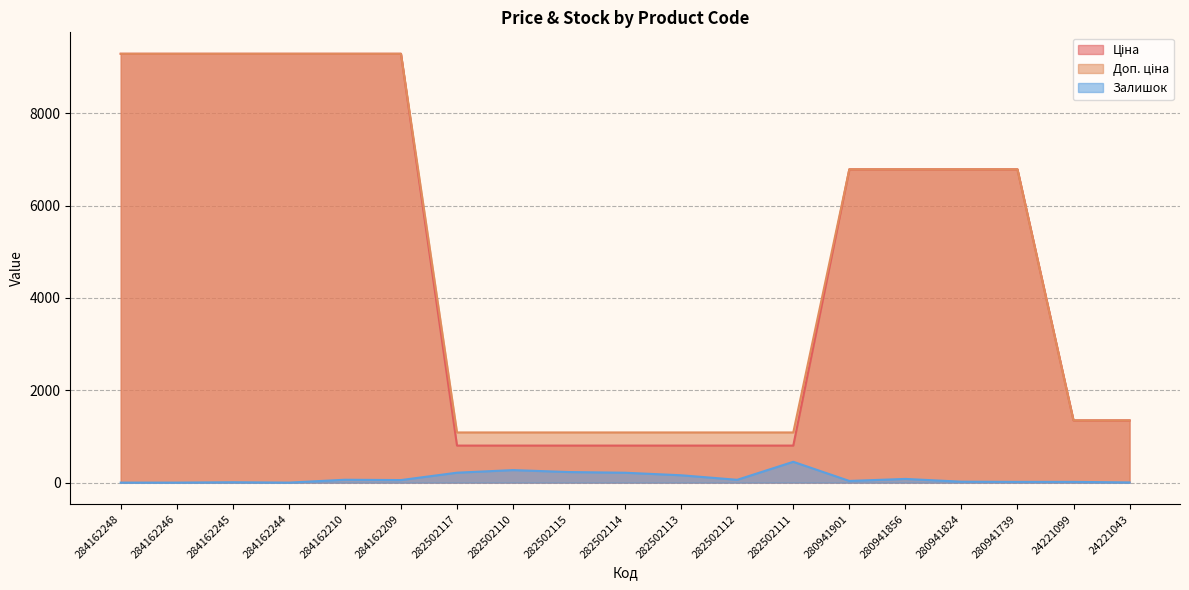

Does the chart display data point markers on the line(s)?

No